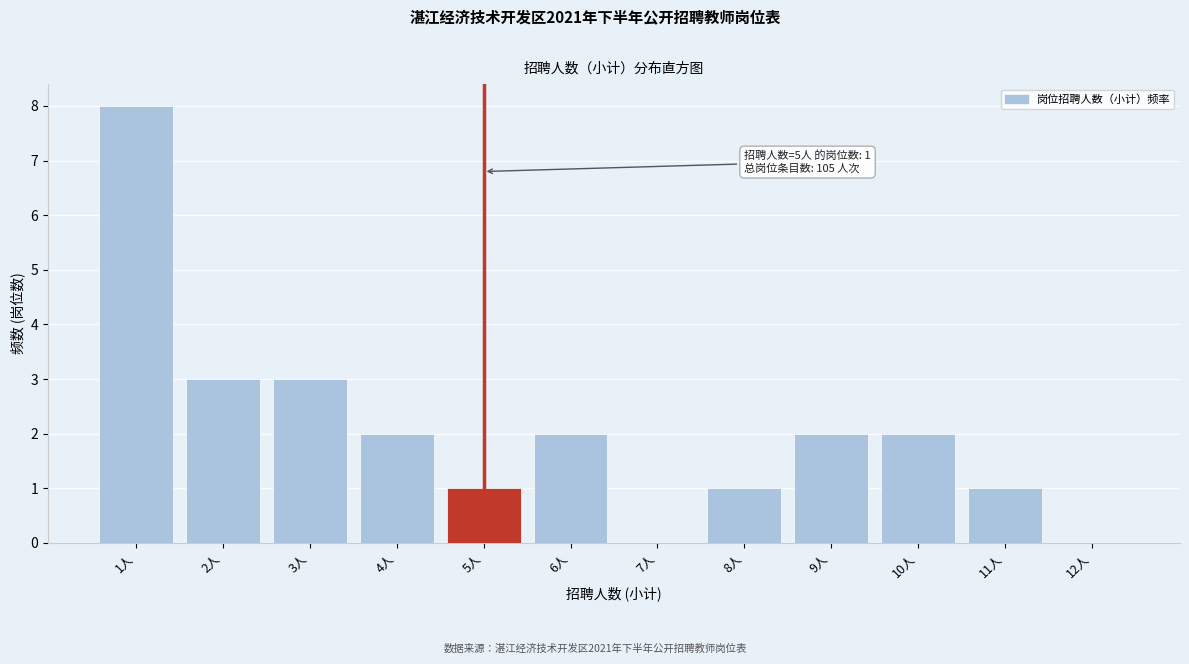

Reading left to right, extract all data points from this chart.

1人=8	2人=3	3人=3	4人=2	5人=1	6人=2	7人=0	8人=1	9人=2	10人=2	11人=1	12人=0